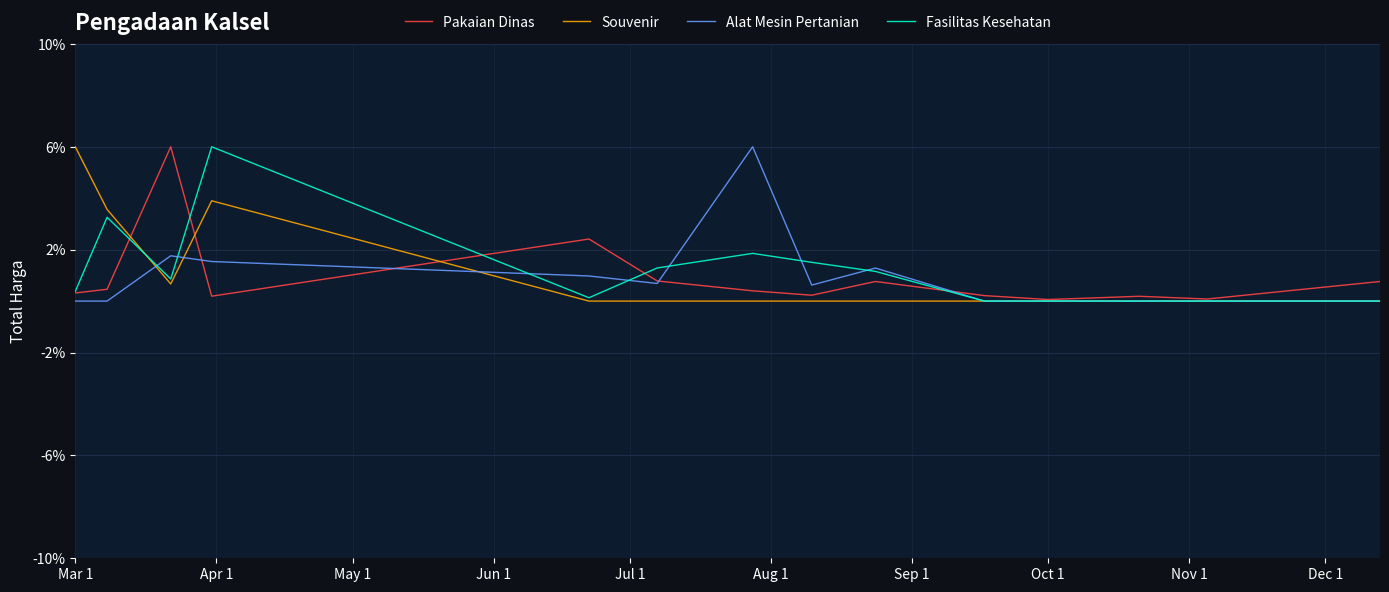

What is the maximum value shown in the chart?

6.0